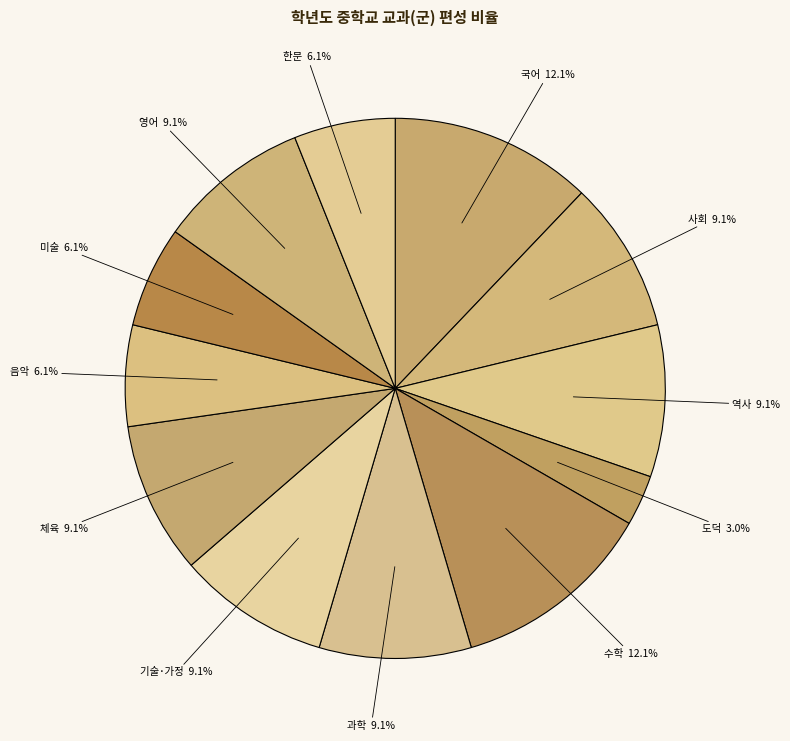

To the nearest percent, what is the average slice percentage?

8%